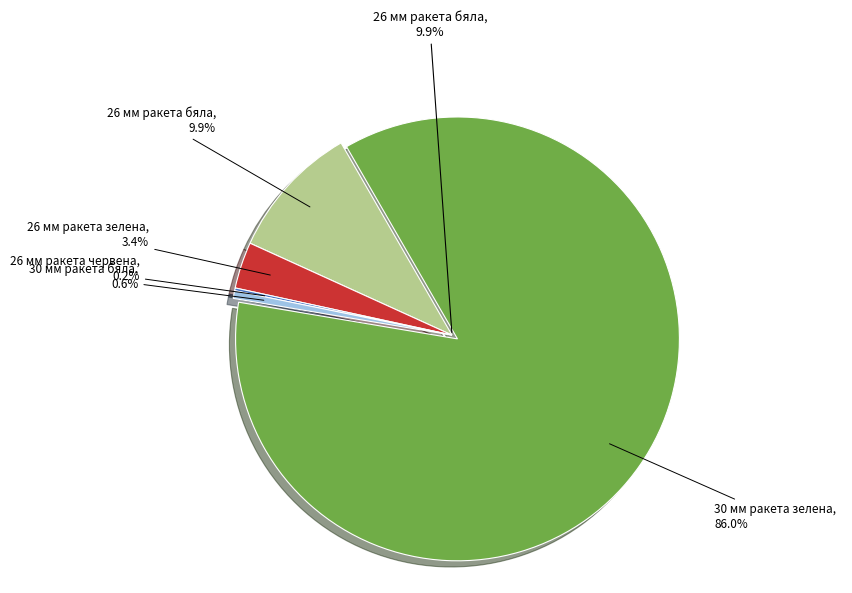

Is it true that 26 мм ракета зелена is 3% of the pie?

True